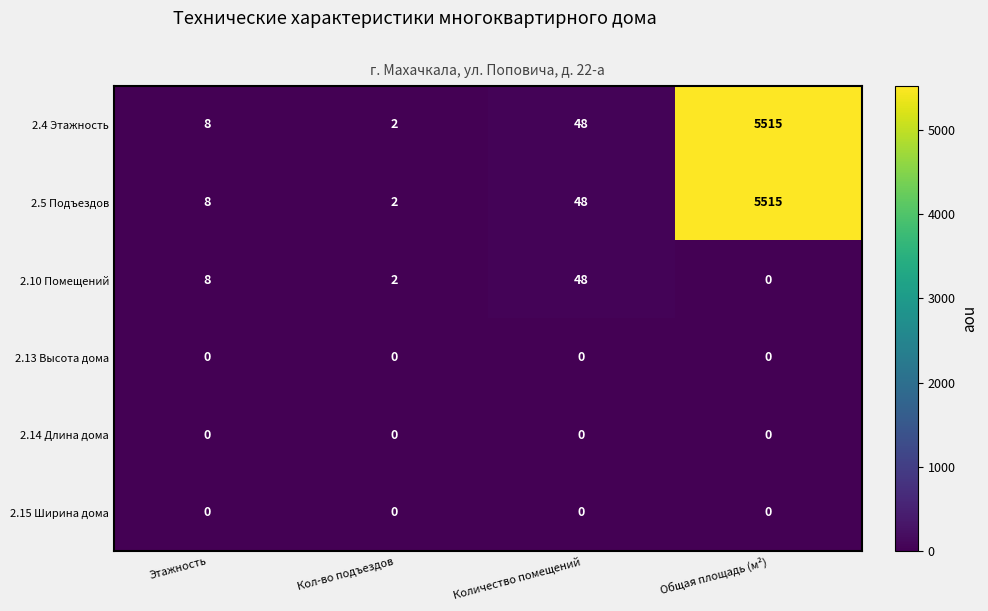

Reading left to right, list all the values displayed in this chart.

2.4 Этажность: 8	2	48	5515
2.5 Подъездов: 8	2	48	5515
2.10 Помещений: 8	2	48	0
2.13 Высота дома: 0	0	0	0
2.14 Длина дома: 0	0	0	0
2.15 Ширина дома: 0	0	0	0